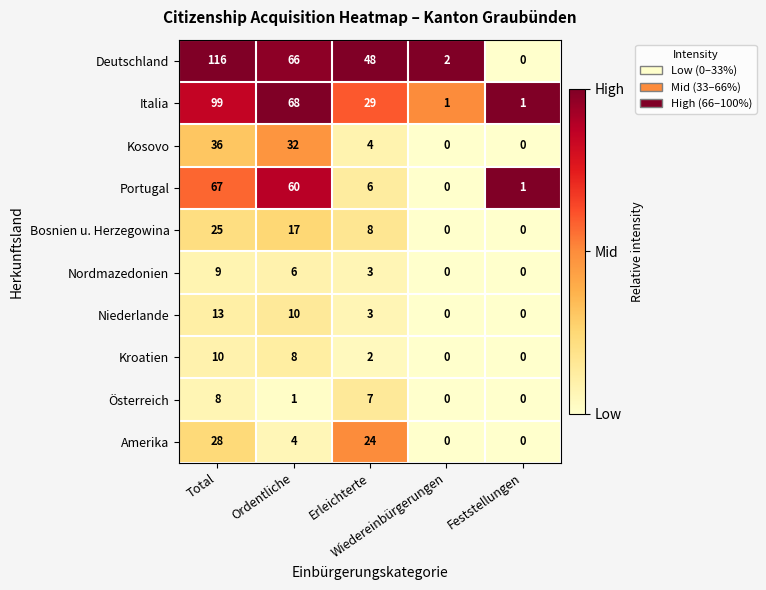

What is the total value across all series at Erleichterte?

134